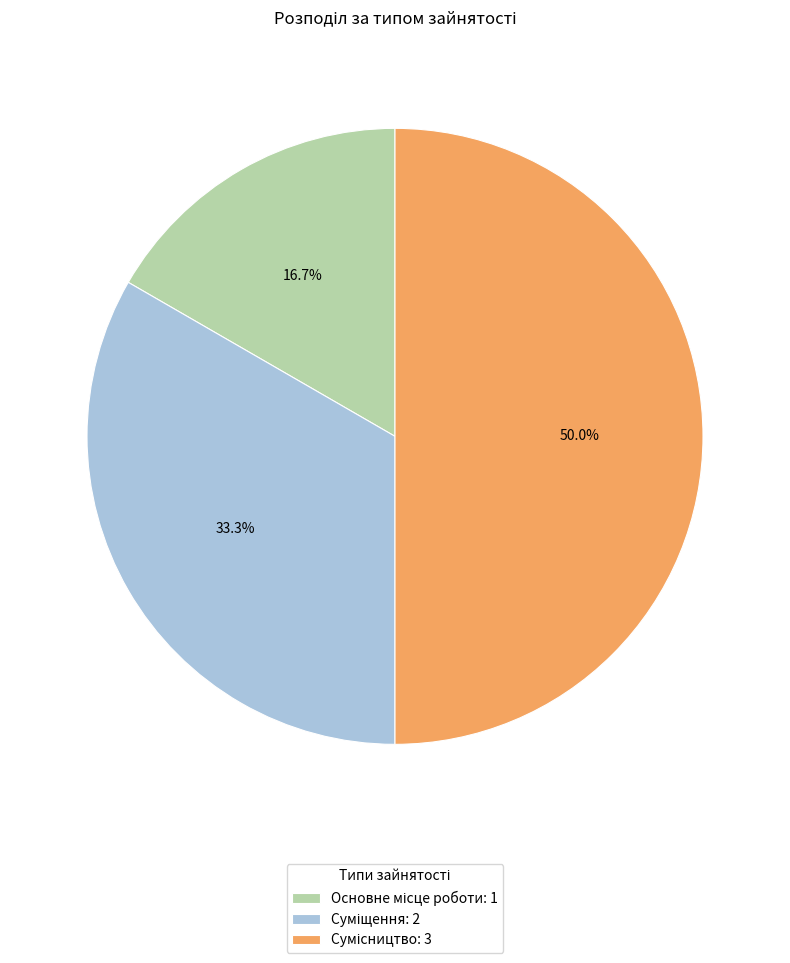

Which category has the biggest portion of the pie?

Сумісництво